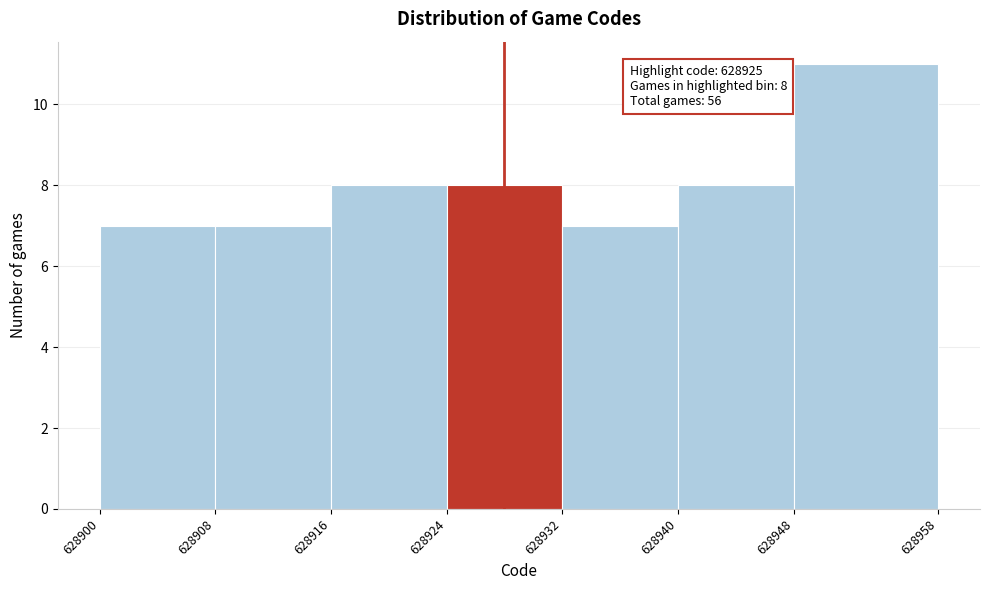

Over which range of the x-axis is the bar tallest?

628948 to 628958